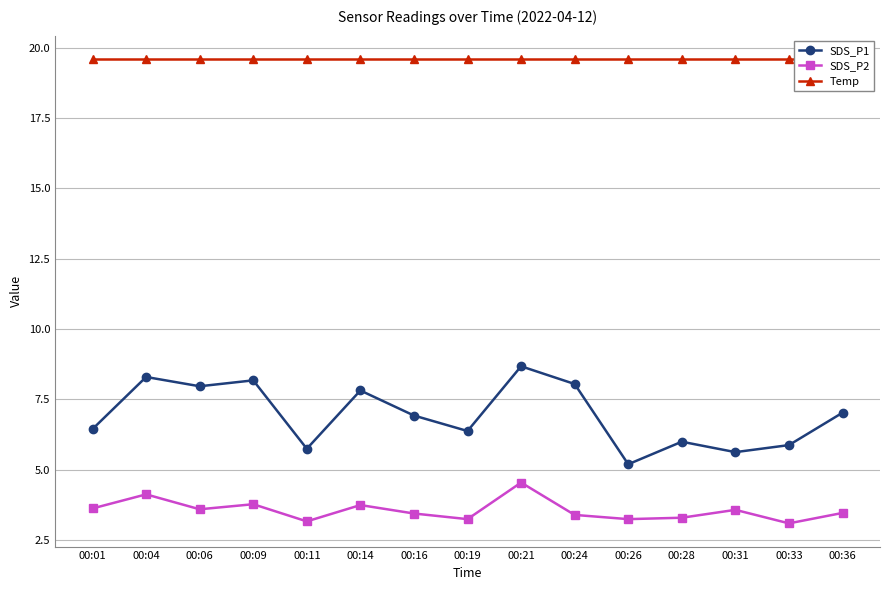

Which series has the widest spread of values?

SDS_P1